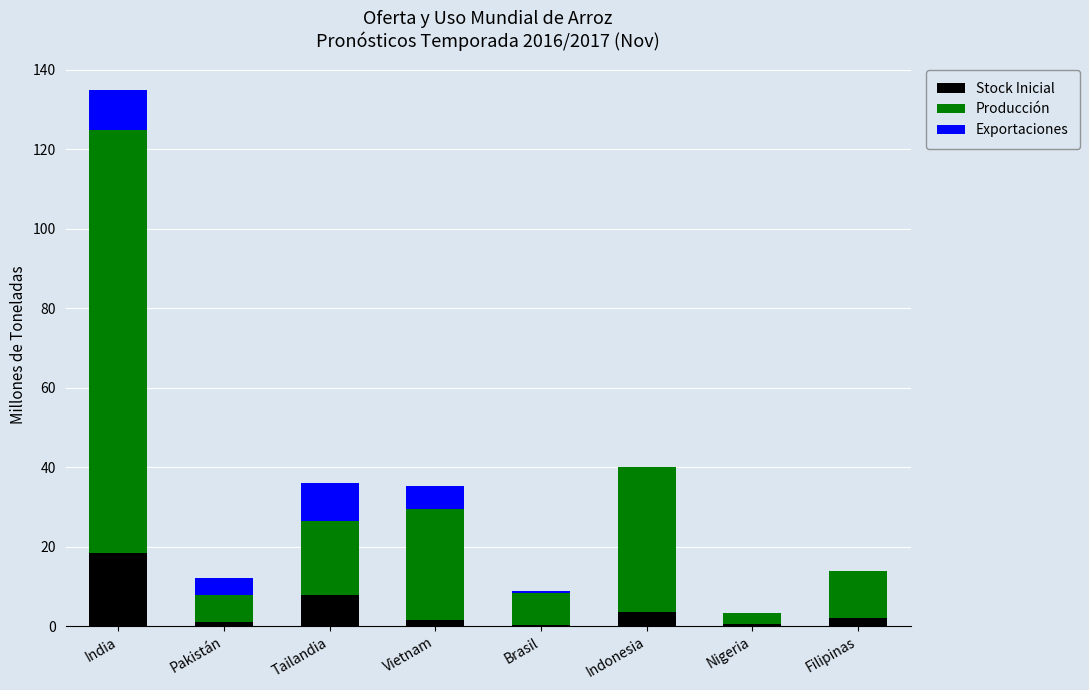

At which category is the sum across all series the highest?

India